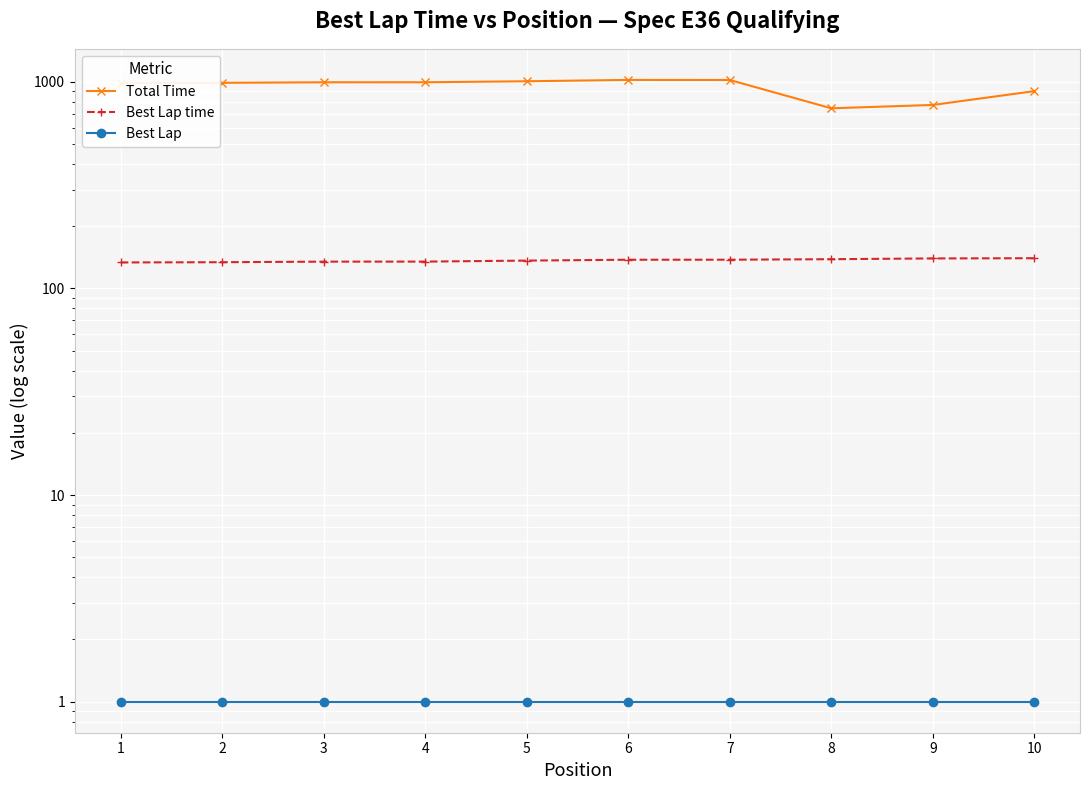

Between 4 and 6, which series saw the biggest shift?

Total Time